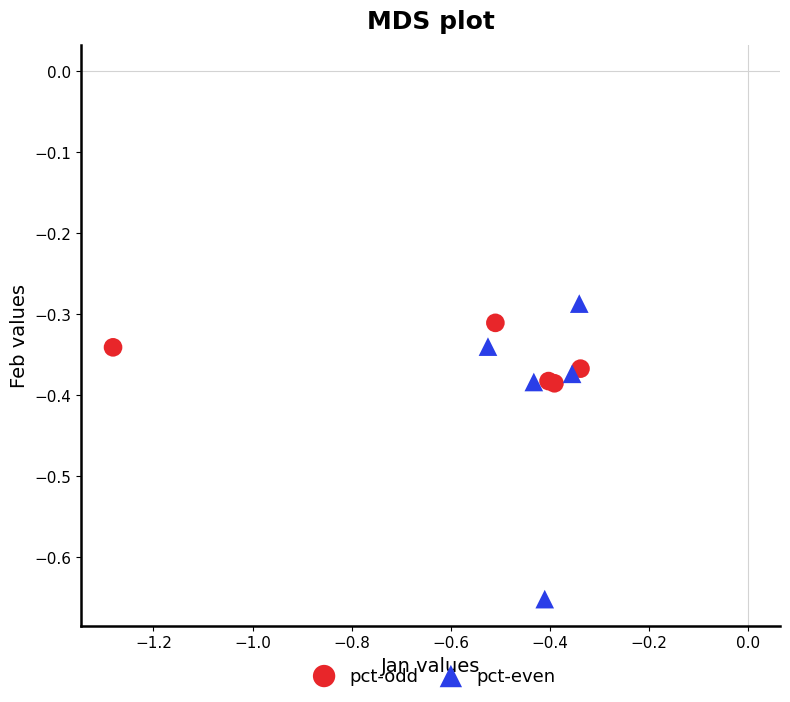

Which series has the widest spread of Y values?

pct-even